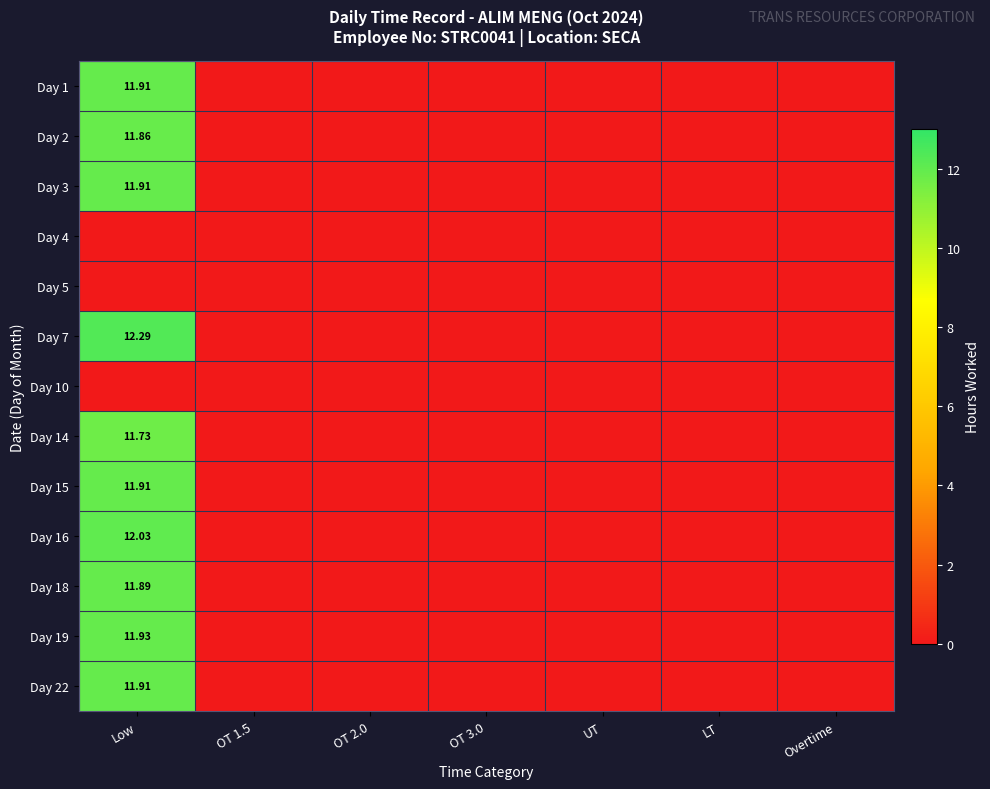

Which category has the lowest value across all series?

OT 1.5